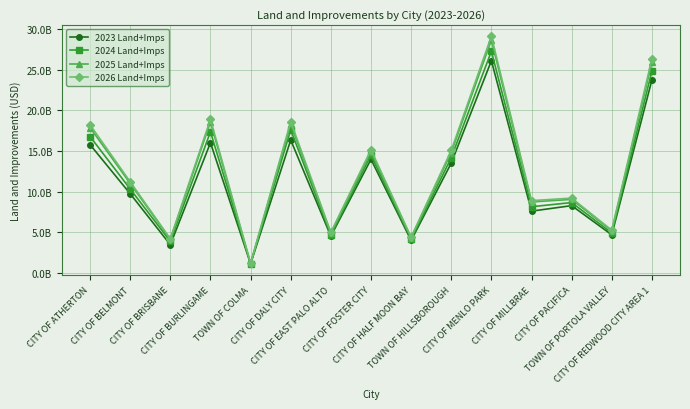

What is the approximate value of 2024 Land+Imps at CITY OF BELMONT?

10331827848